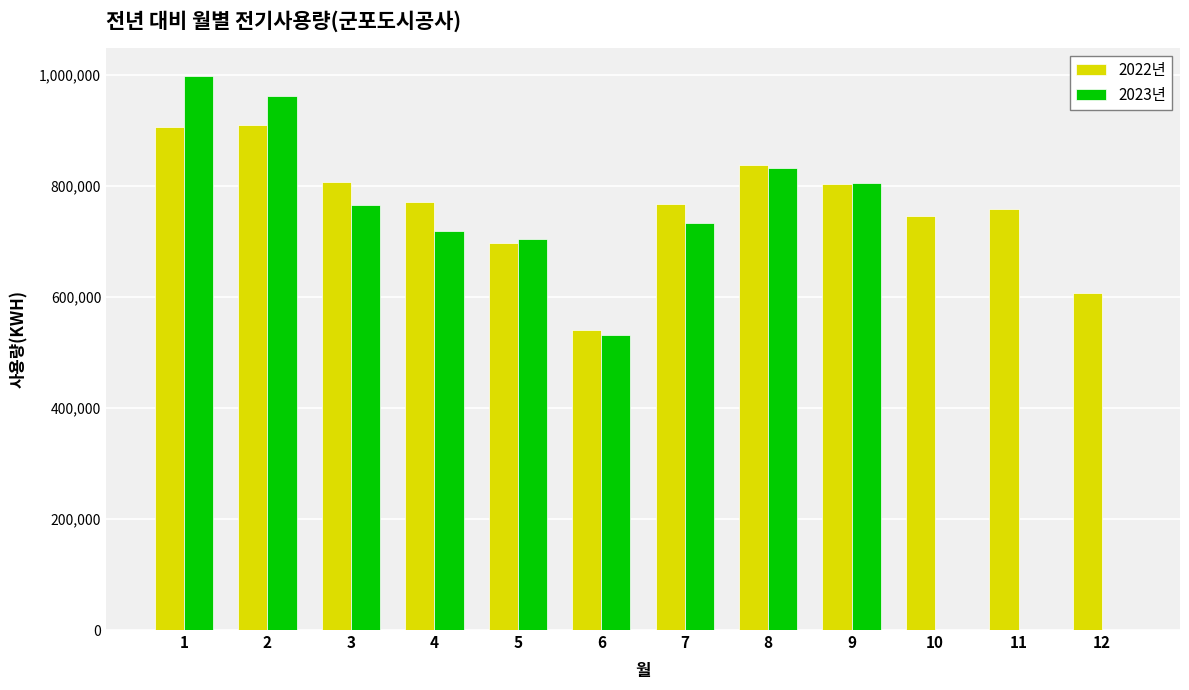

Between 9 and 10, which series saw the biggest shift?

2023년